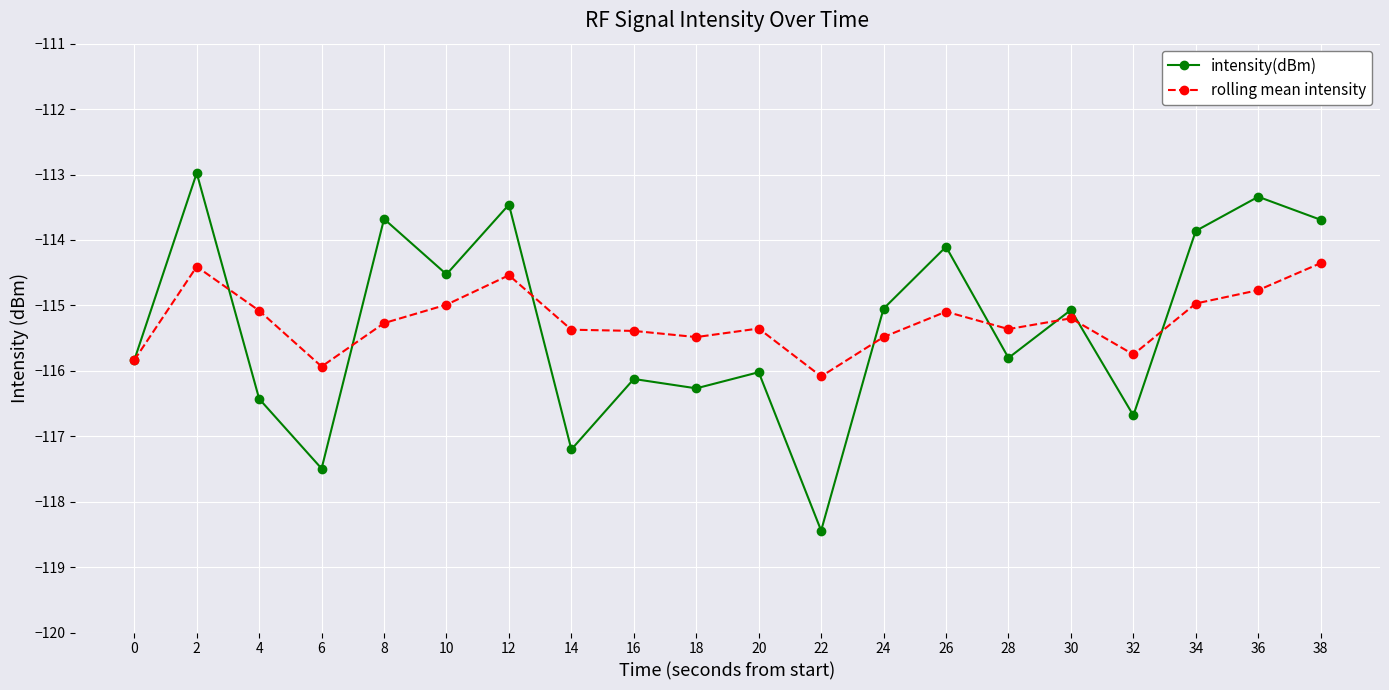

What is the value of the rolling mean intensity point at the 20th from the left?

-114.4